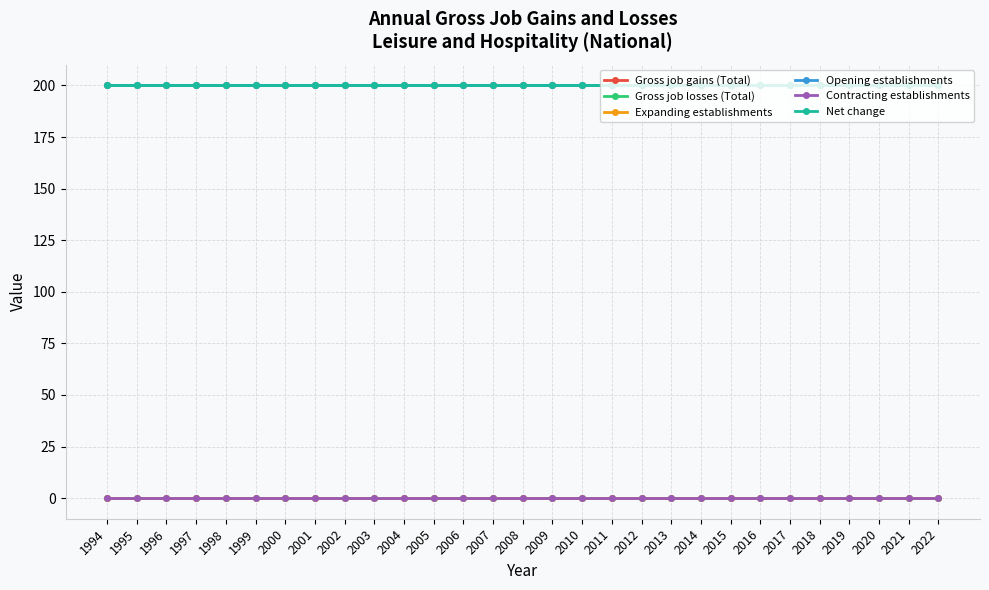

At how many categories does at least one series exceed 189?

29